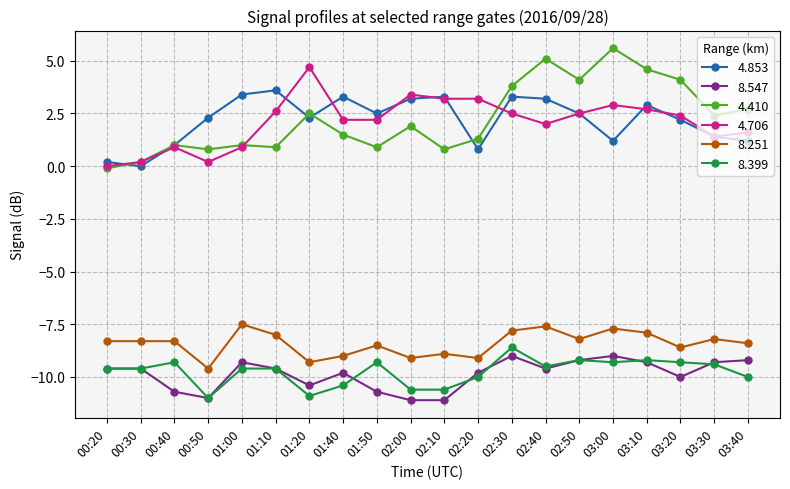

Reading left to right, extract all data points from this chart.

4.853: 0.2	0.0	1.0	2.3	3.4	3.6	2.3	3.3	2.5	3.2	3.3	0.8	3.3	3.2	2.5	1.2	2.9	2.2	1.4	1.2
8.547: -9.6	-9.6	-10.7	-11.0	-9.3	-9.6	-10.4	-9.8	-10.7	-11.1	-11.1	-9.8	-9.0	-9.6	-9.2	-9.0	-9.3	-10.0	-9.3	-9.2
4.410: -0.1	0.2	1.0	0.8	1.0	0.9	2.5	1.5	0.9	1.9	0.8	1.3	3.8	5.1	4.1	5.6	4.6	4.1	2.4	2.7
4.706: 0.0	0.2	0.9	0.2	0.9	2.6	4.7	2.2	2.2	3.4	3.2	3.2	2.5	2.0	2.5	2.9	2.7	2.4	1.4	1.6
8.251: -8.3	-8.3	-8.3	-9.6	-7.5	-8.0	-9.3	-9.0	-8.5	-9.1	-8.9	-9.1	-7.8	-7.6	-8.2	-7.7	-7.9	-8.6	-8.2	-8.4
8.399: -9.6	-9.6	-9.3	-11.0	-9.6	-9.6	-10.9	-10.4	-9.3	-10.6	-10.6	-10.0	-8.6	-9.5	-9.2	-9.3	-9.2	-9.3	-9.4	-10.0